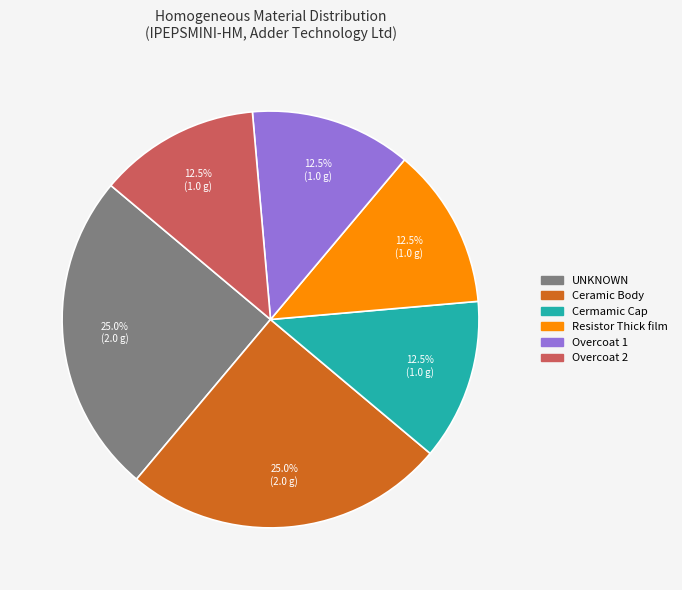

Is there a majority slice in this chart?

No